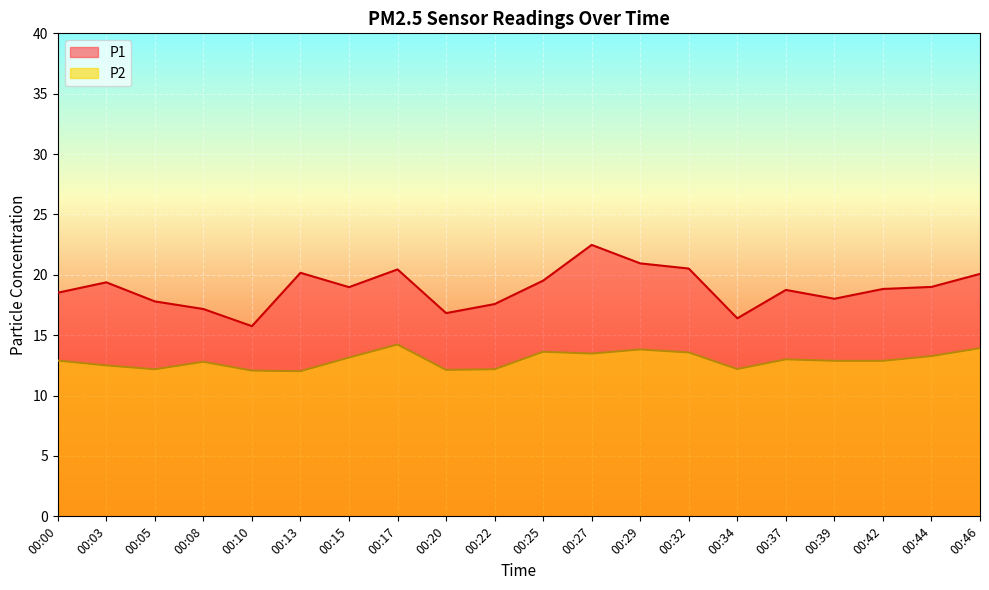

Is it true that P1 equals 6.6 at 00:00?

False